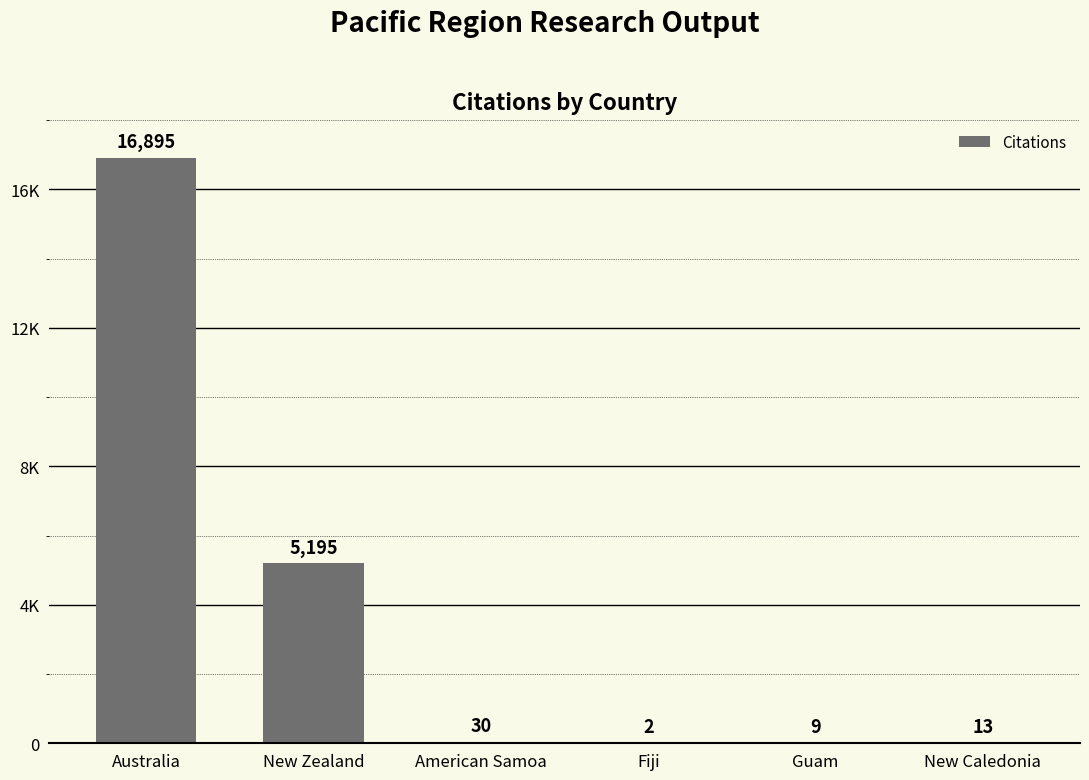

List the labels in order of value, smallest first.

Fiji, Guam, New Caledonia, American Samoa, New Zealand, Australia